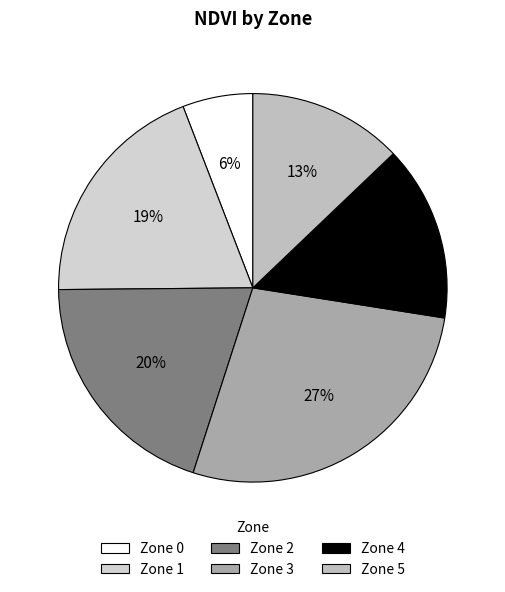

To the nearest percent, what portion does Zone 2 represent?

20%